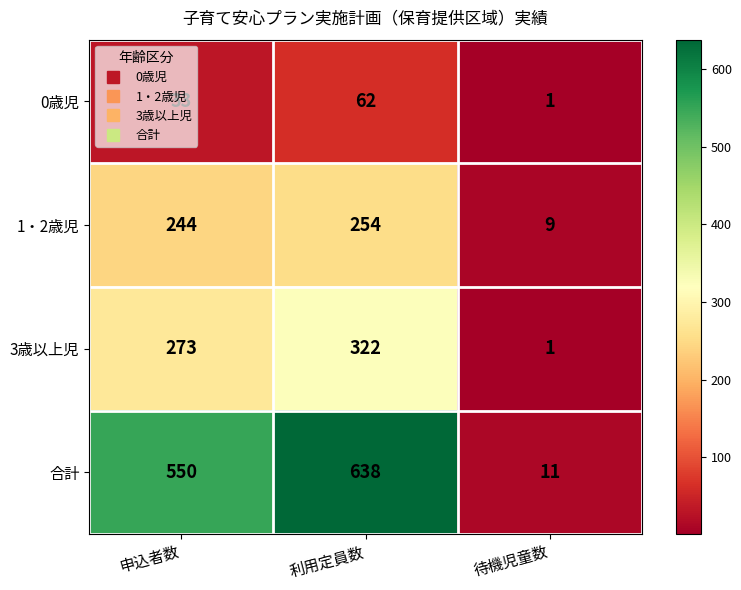

At which category is the sum across all series the highest?

利用定員数